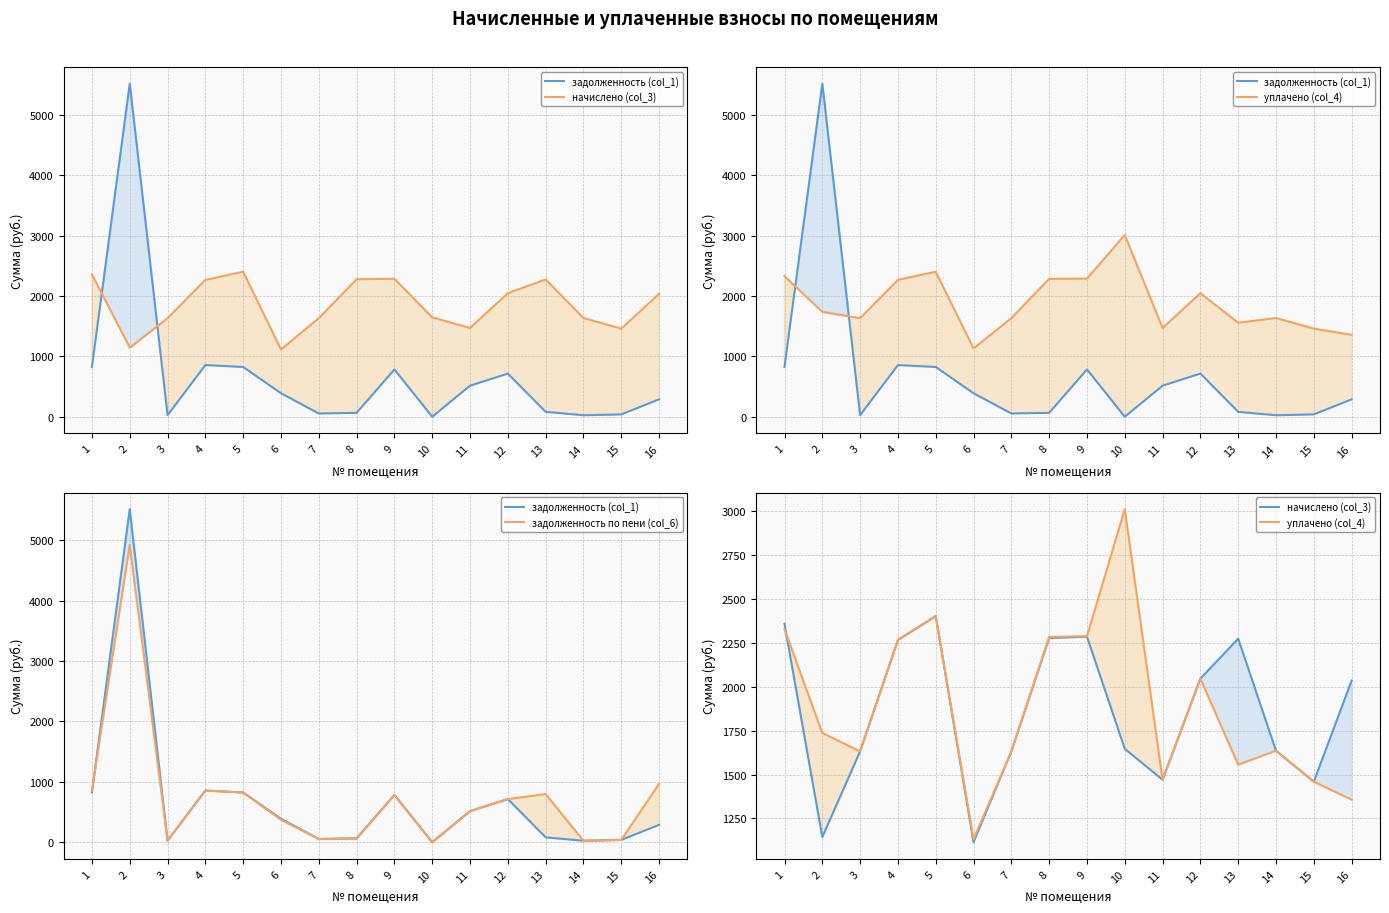

List the series in order of their peak value, highest first.

задолженность (col_1), задолженность по пени (col_6), уплачено (col_4), начислено (col_3)